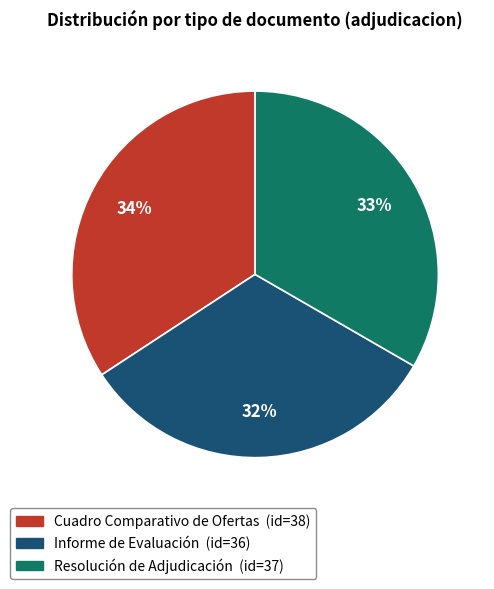

Rank the categories by value from highest to lowest.

Cuadro Comparativo de Ofertas, Resolución de Adjudicación, Informe de Evaluación